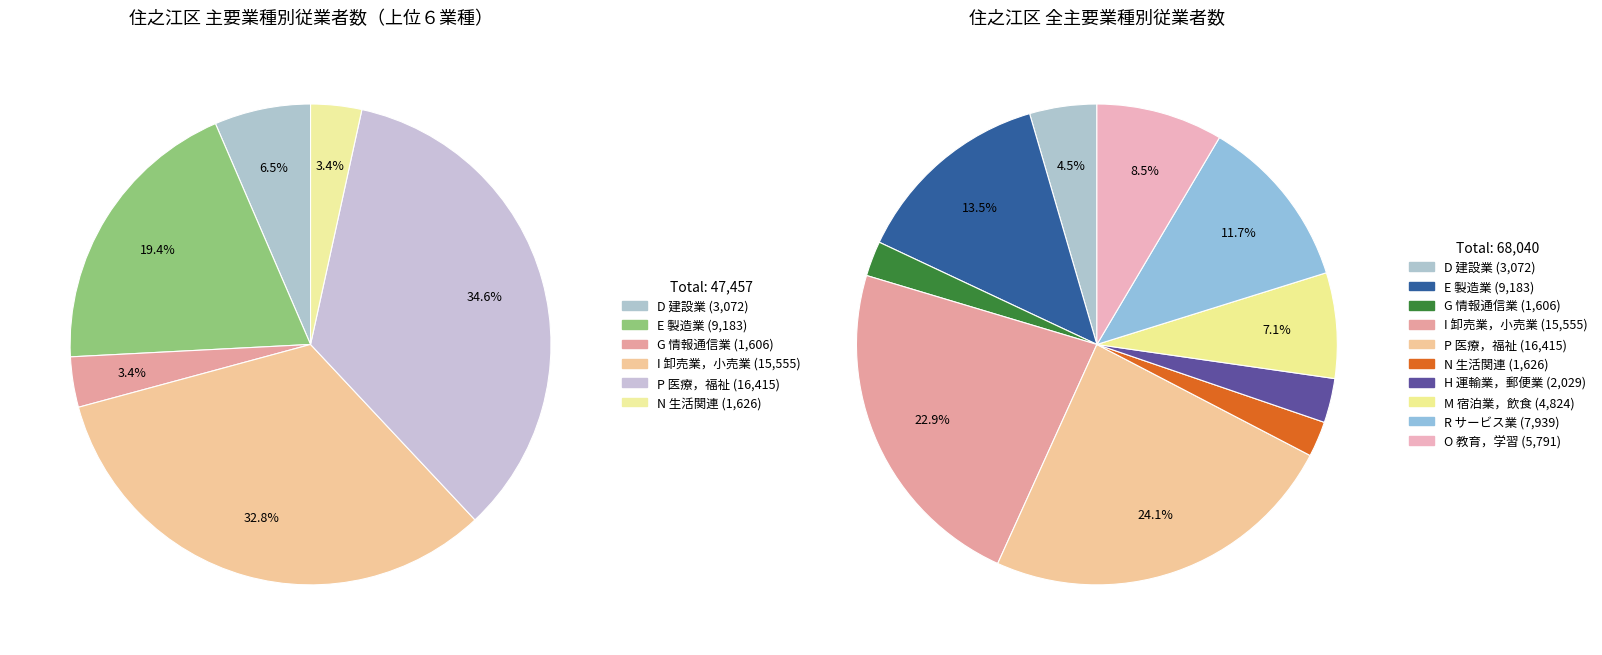

Does any single category account for the majority?

No